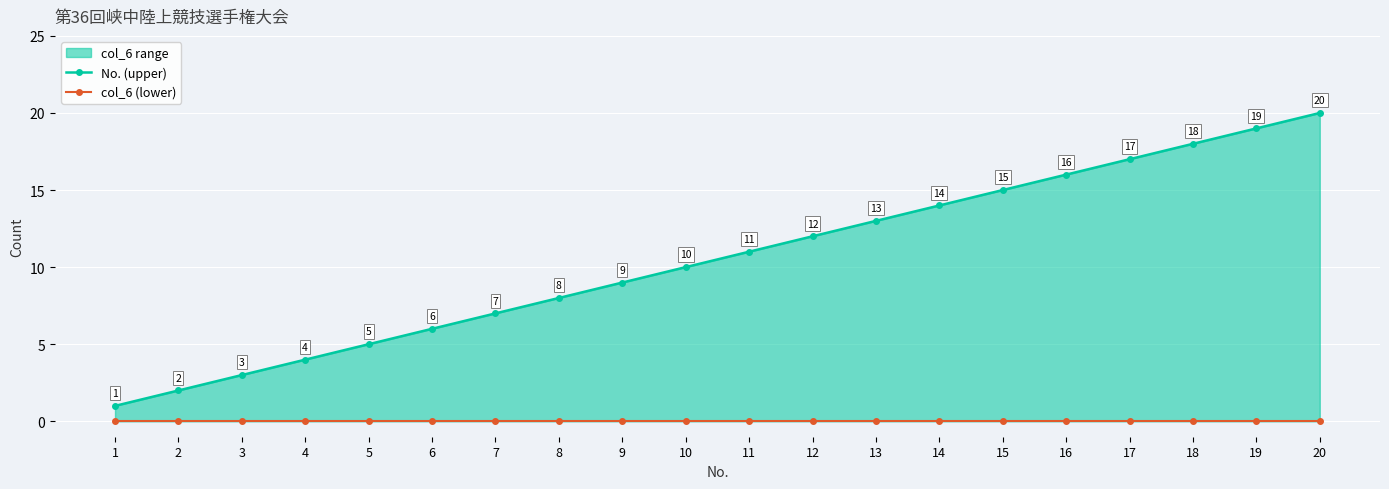

Where is col_6 (lower) nearest to the value 0?

1